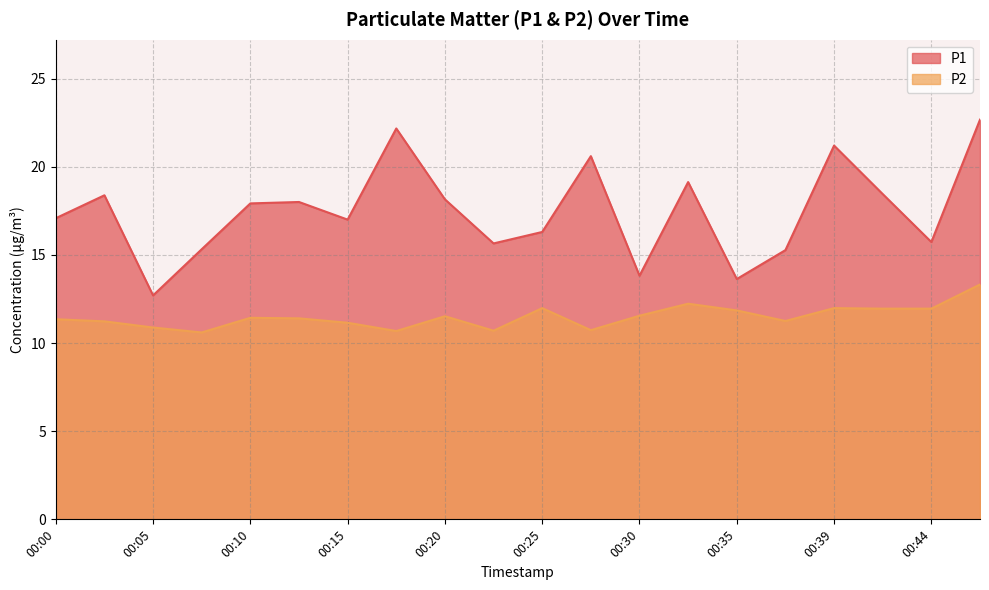

Between 00:47 and 00:10, which is larger?

00:47